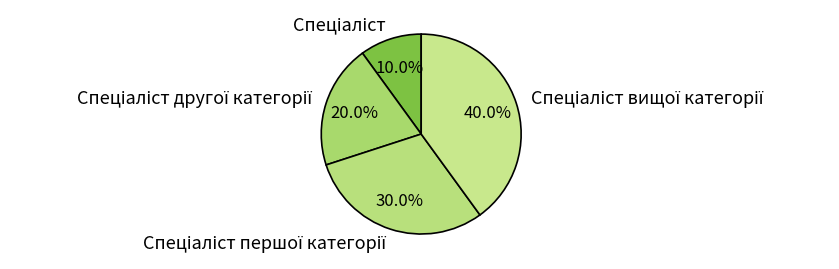

Is there any slice that represents more than half of the pie?

No